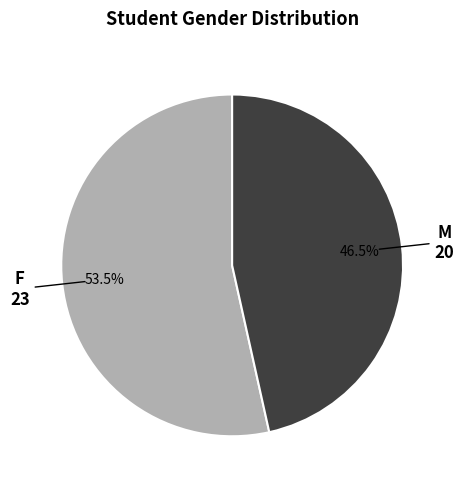

Which category has the smallest portion of the pie?

M